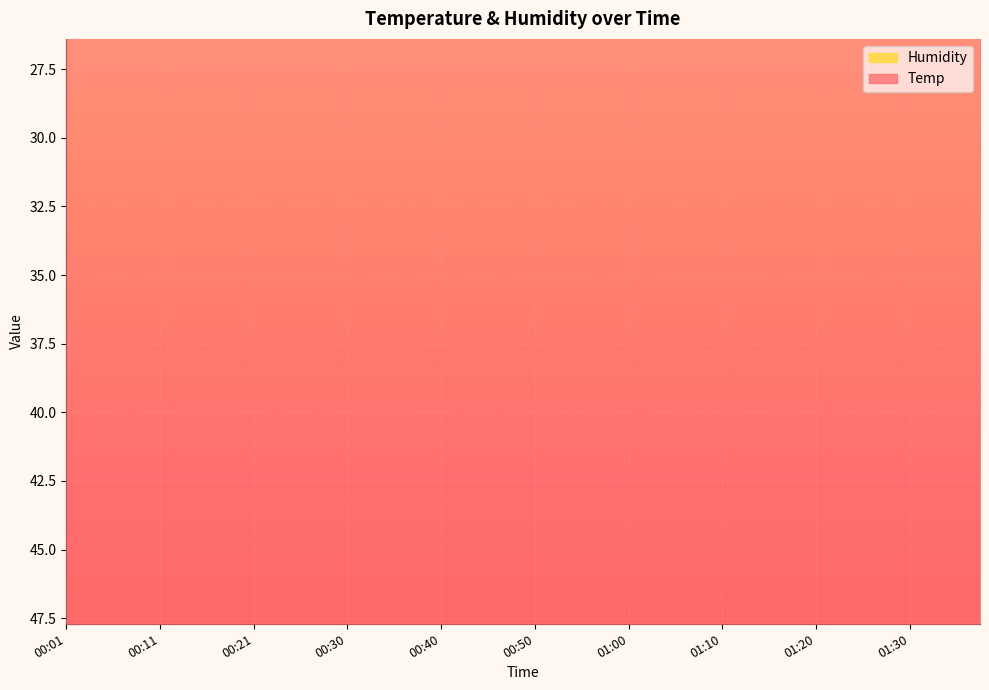

What value does the Humidity series have at 01:28?

50.5